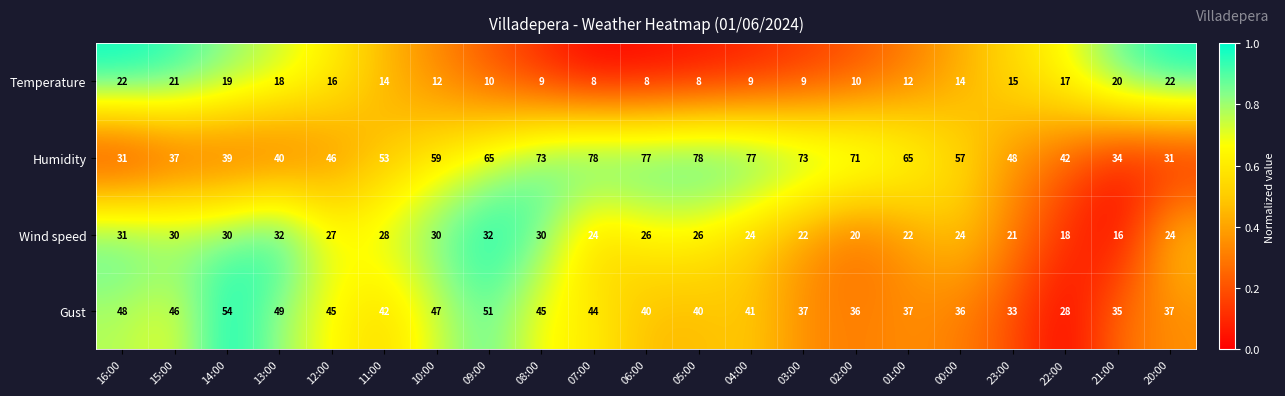

Is the value of Temperature at 01:00 greater than the value of Gust at 23:00?

No